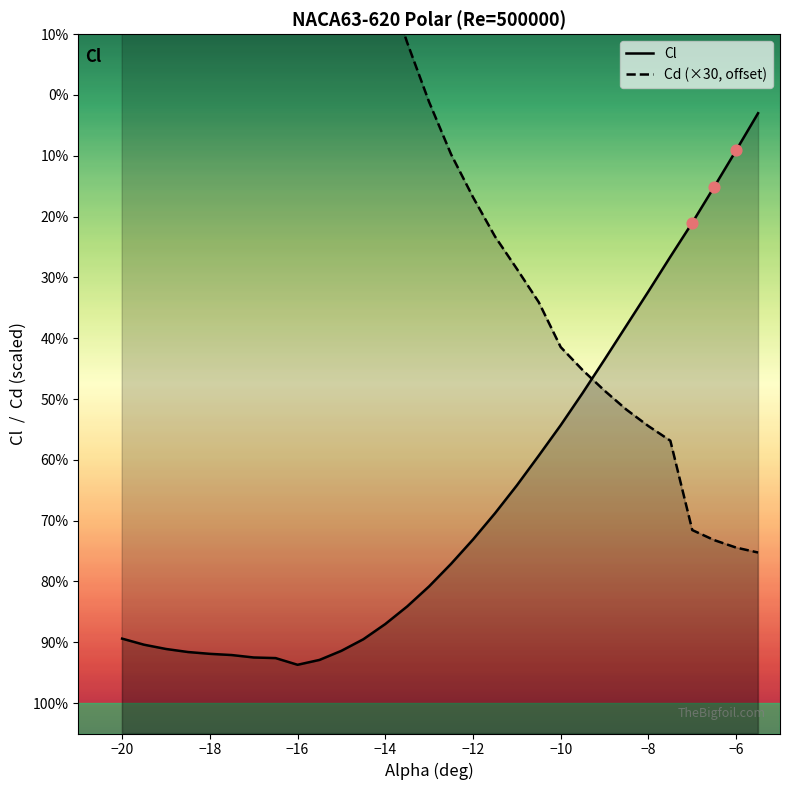

Which series contains the lowest Y value?

Cl